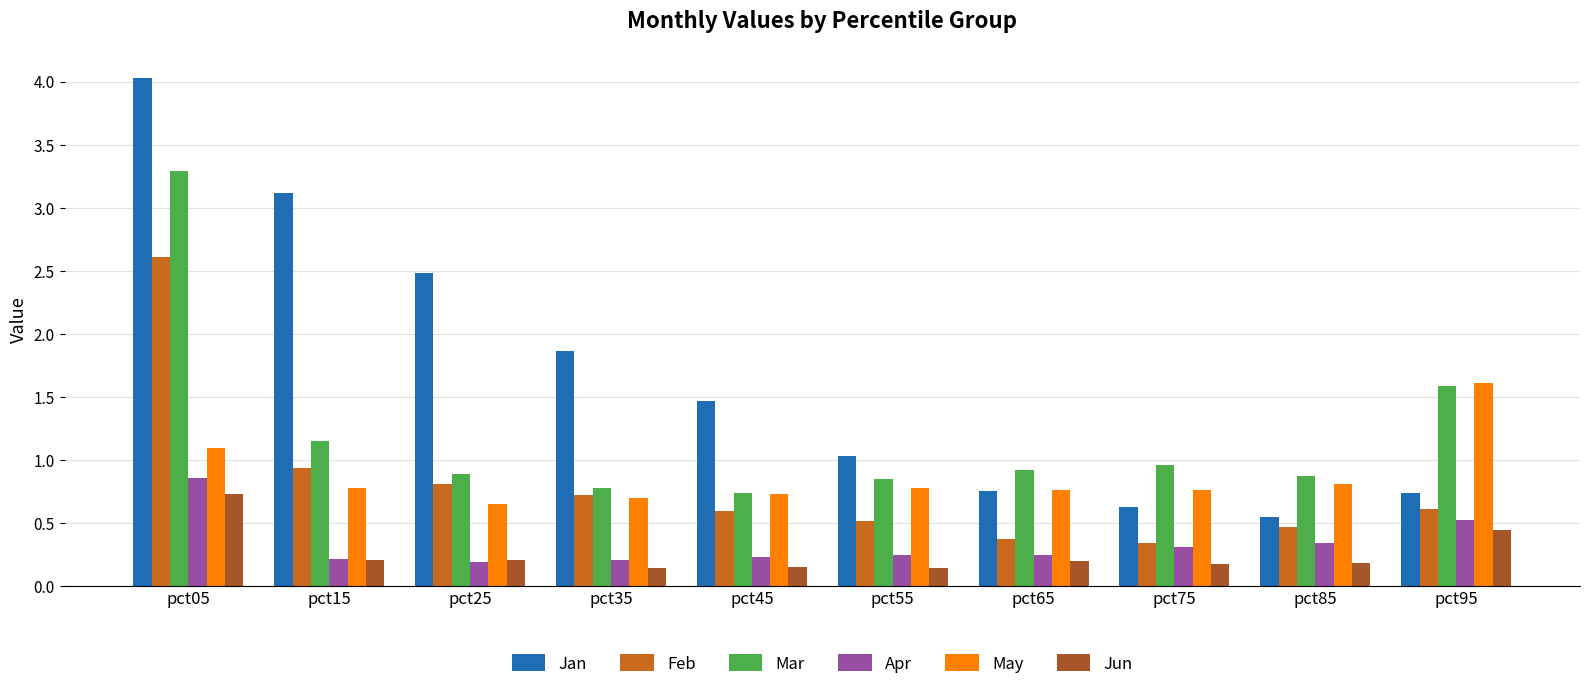

What is the average value of the Jun series?

0.3